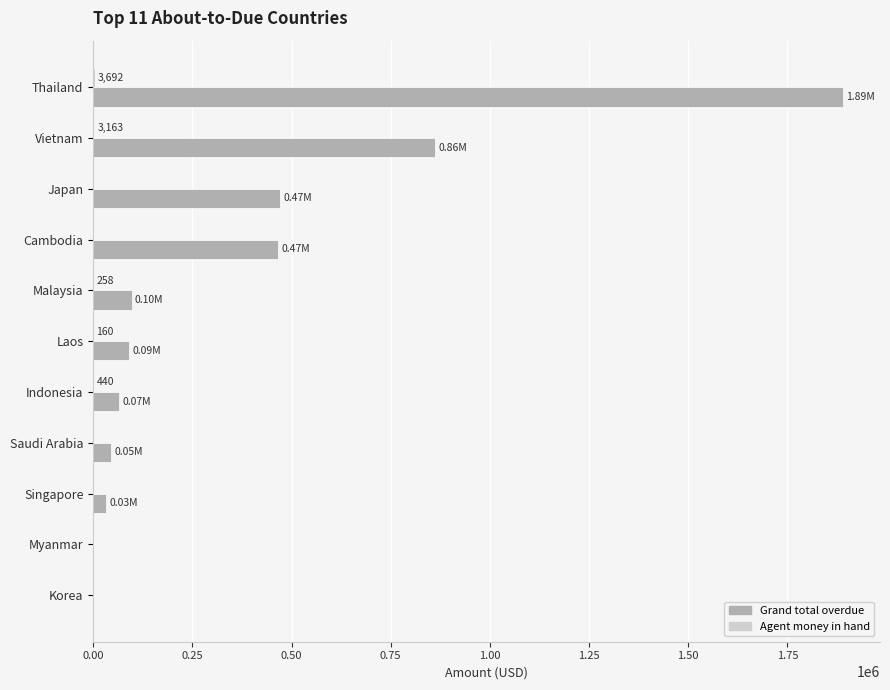

At which category is the sum across all series the highest?

Thailand